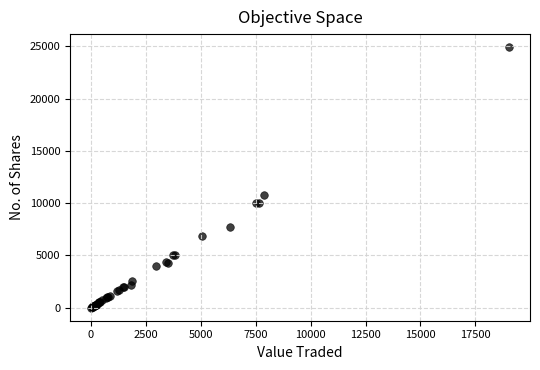

What Y value in the scatter plot is closest to 12461?

10800